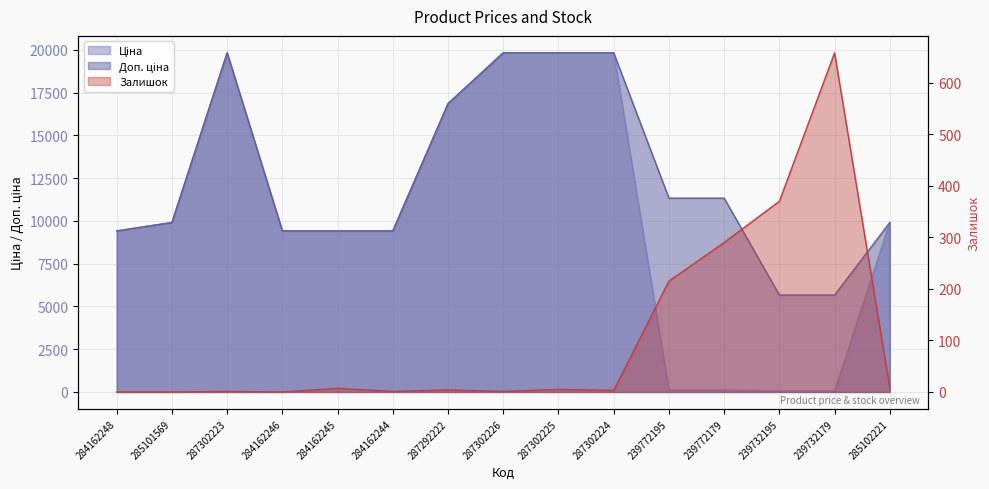

At which category does the chart reach its peak across all series?

287302223